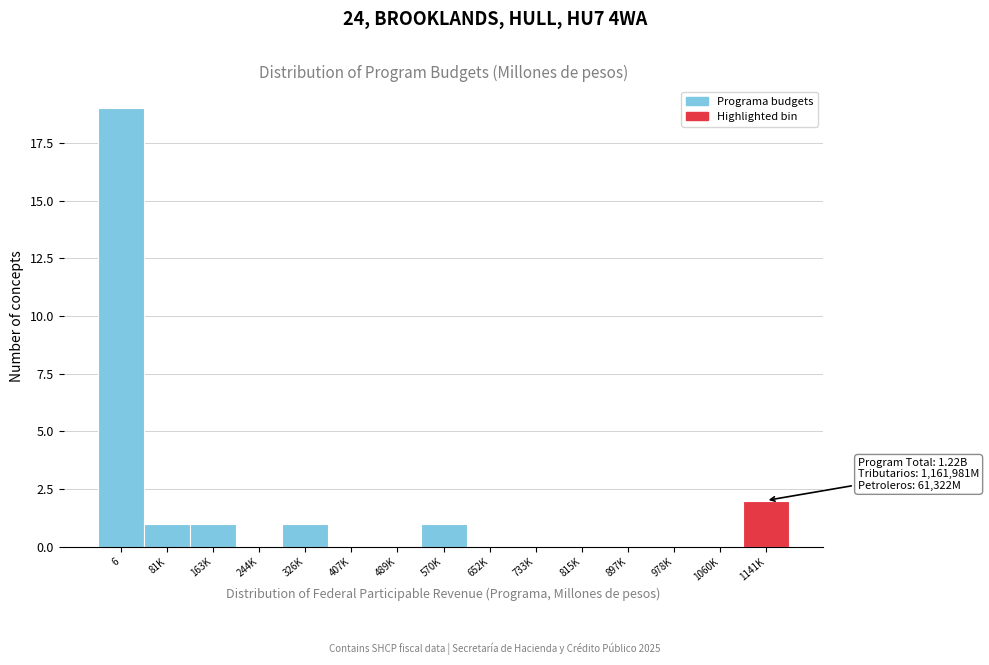

Reading right to left, transcribe all the data shown in this chart.

1141K=2	1060K=0	978K=0	897K=0	815K=0	733K=0	652K=0	570K=1	489K=0	407K=0	326K=1	244K=0	163K=1	81K=1	6=19